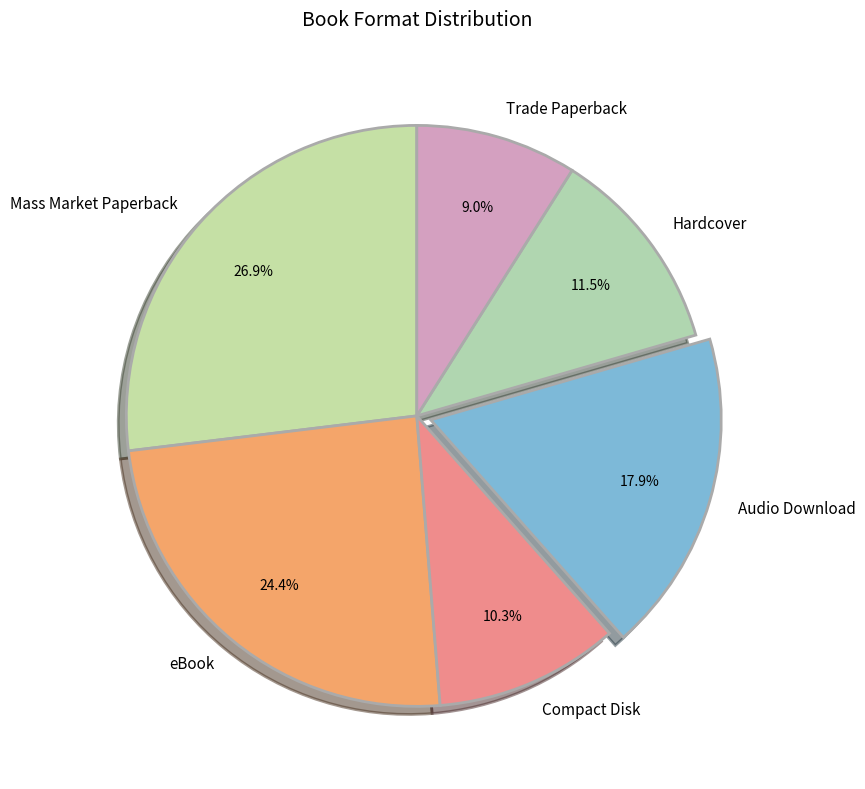

Is there any slice that represents more than half of the pie?

No